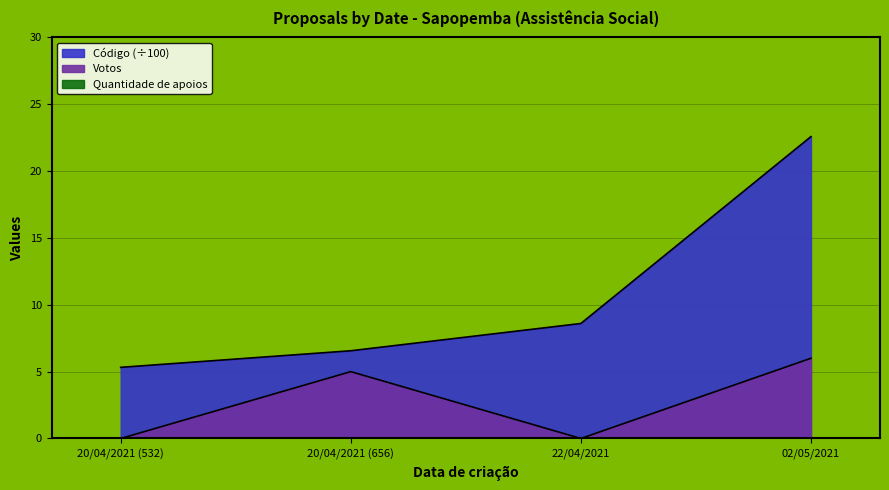

Reading left to right, what are all the values shown in this chart?

Votos: 20/04/2021 (532)=0.0	20/04/2021 (656)=5.0	22/04/2021=0.0	02/05/2021=6.0
Código: 20/04/2021 (532)=5.3	20/04/2021 (656)=6.6	22/04/2021=8.6	02/05/2021=22.6